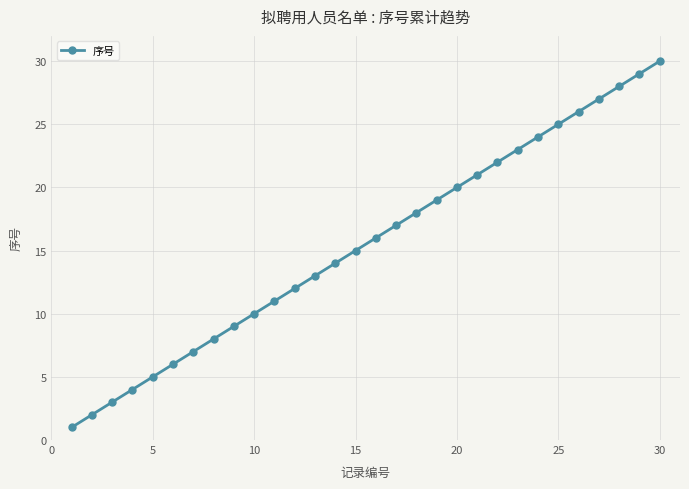

What is the average value?

16